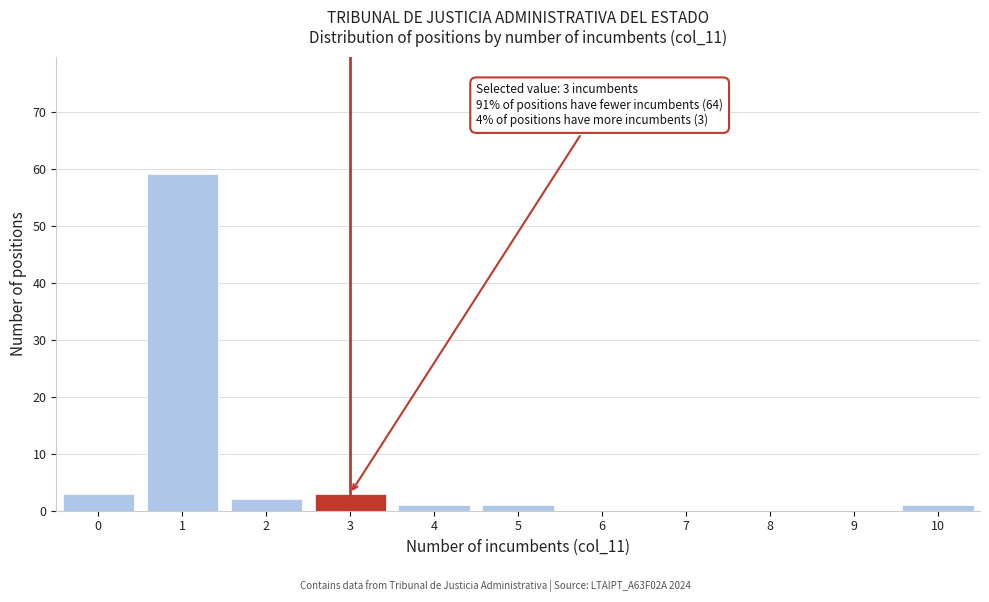

Over which range of the x-axis is the bar tallest?

0.5 to 1.5